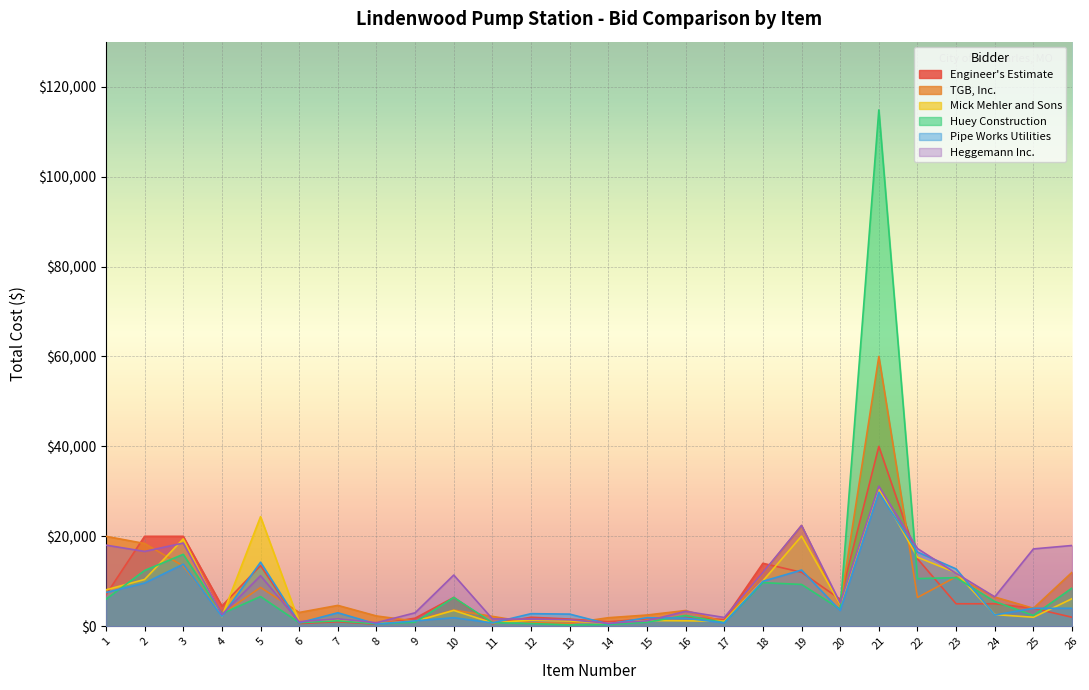

The Engineer's Estimate series shows 756 at 8. True or false?

False